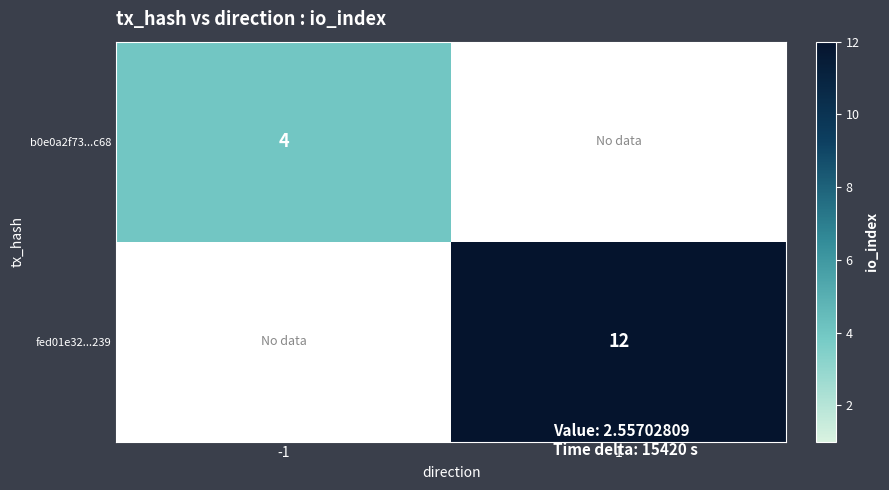

True or false: b0e0a2f73...c68 has a value of 6 at -1.

False